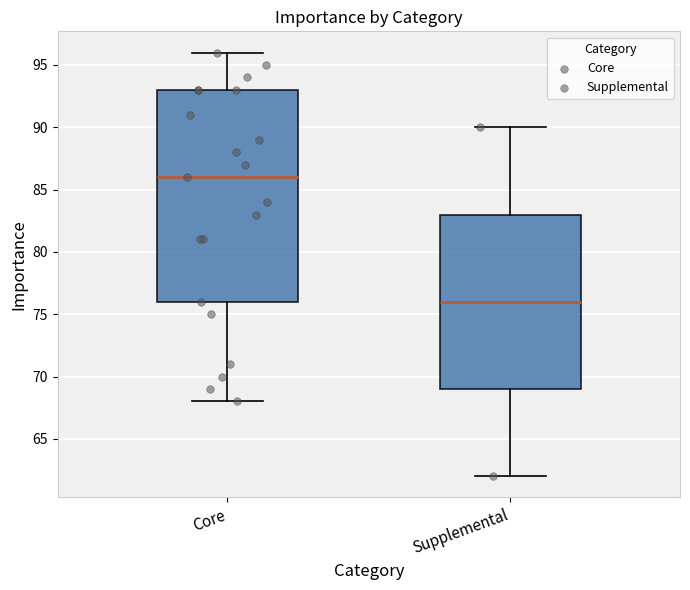

Which box has the highest median line?

Core